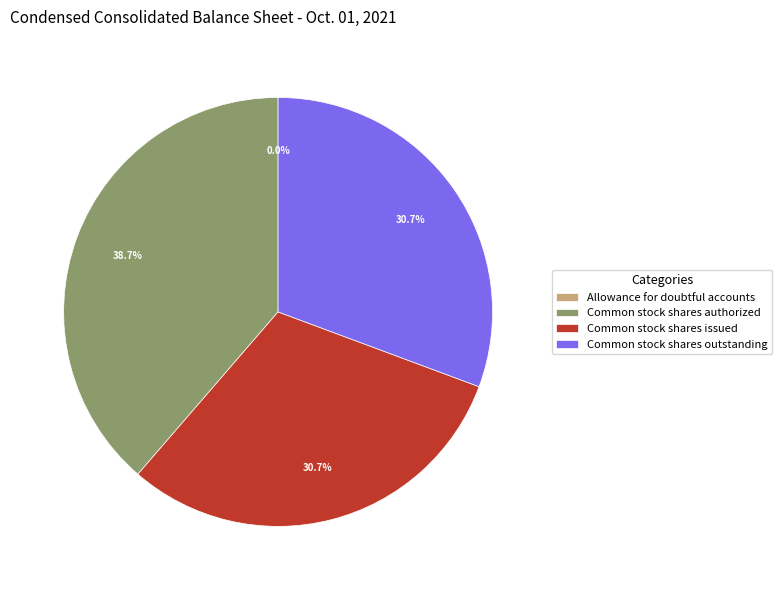

The Common stock shares issued slice represents 22% of the pie. True or false?

False